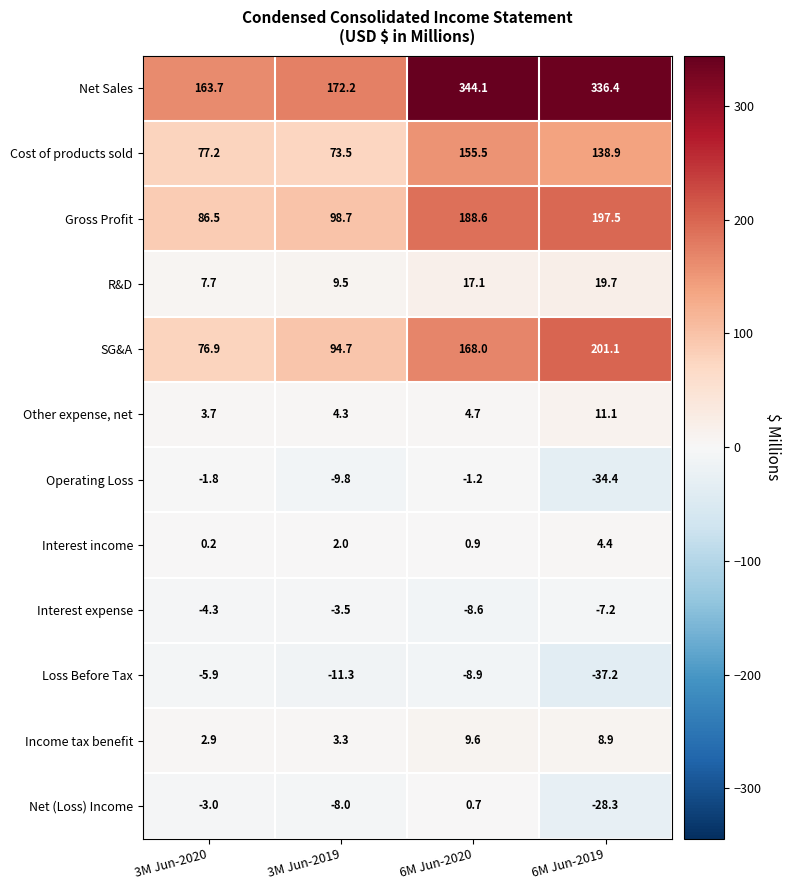

At how many categories does at least one series exceed 19?

4